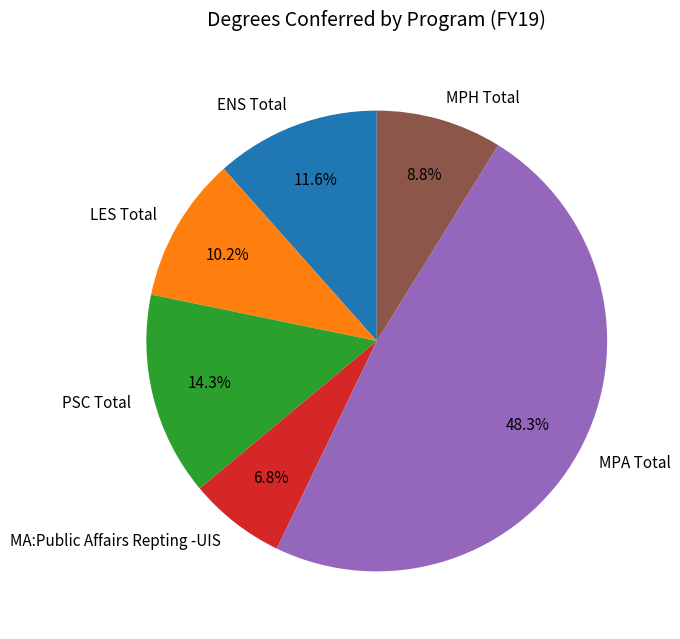

To the nearest percent, what percentage of the pie is MPH Total?

9%